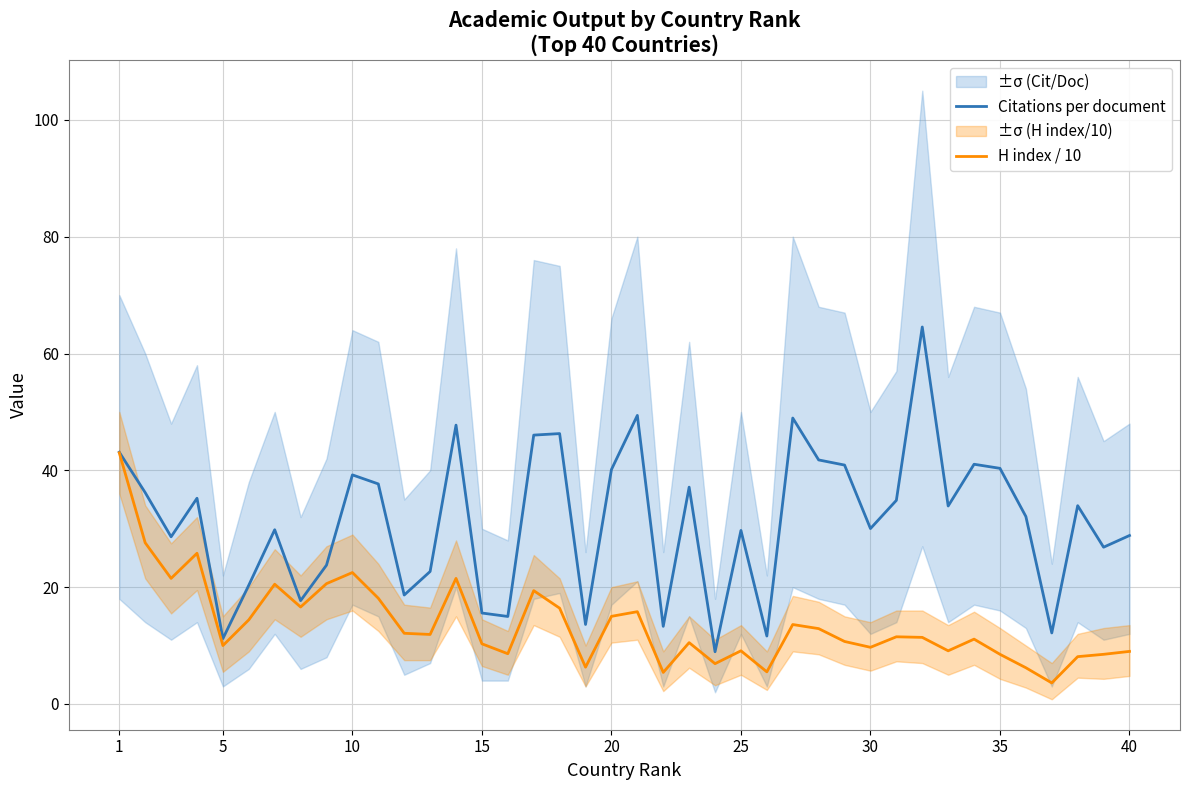

What is the minimum value for H index / 10?

3.6